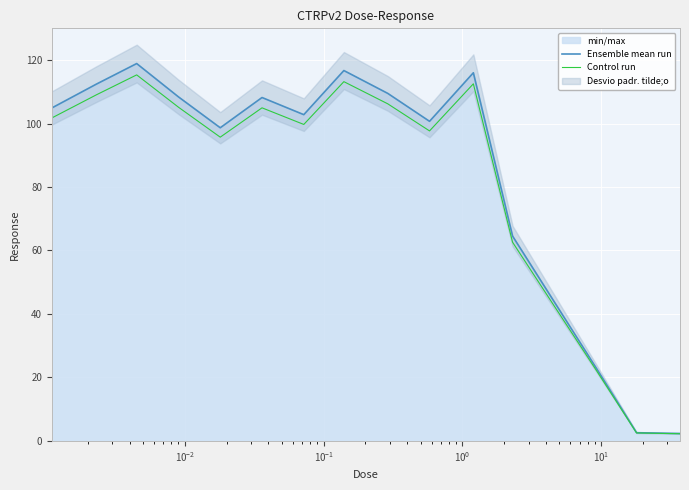

What is the highest value of the Ensemble mean run series?

118.9